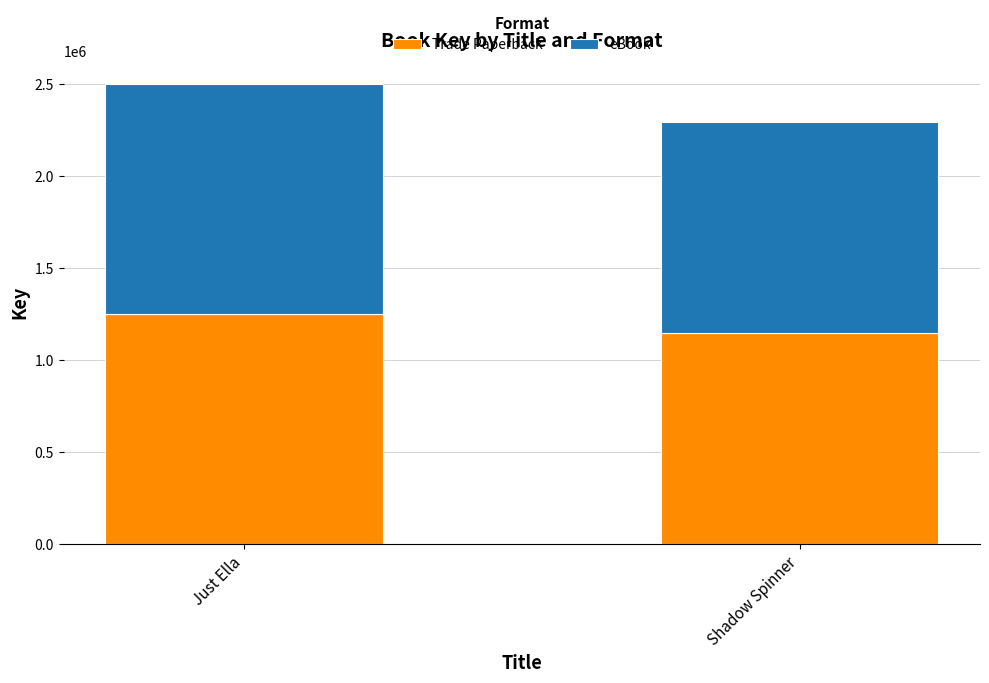

What is the minimum value for Trade Paperback?

1147060